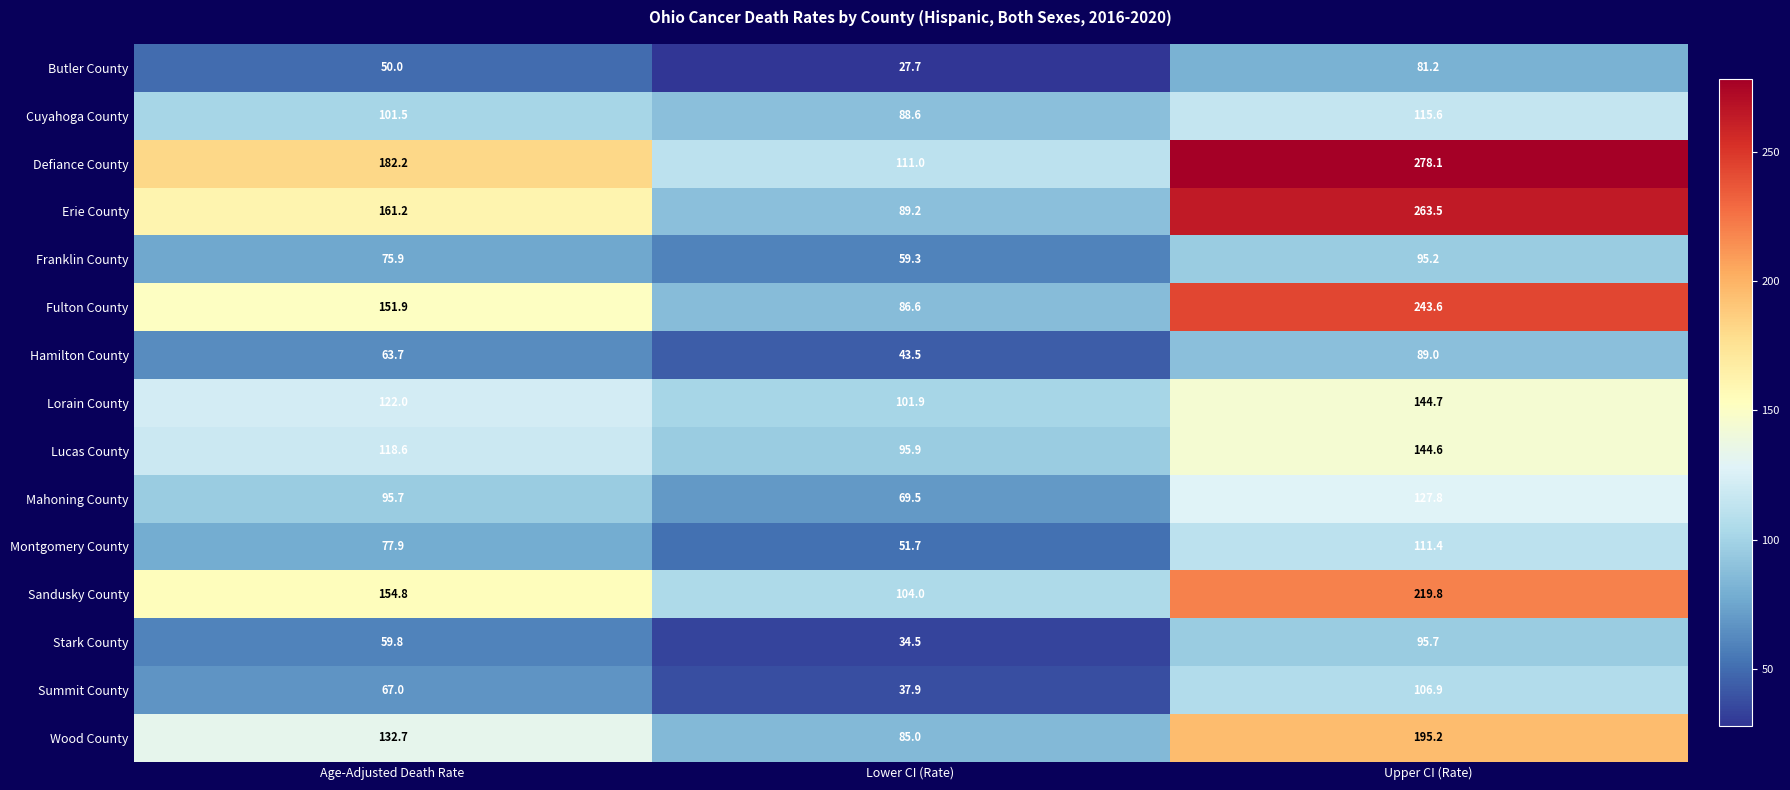

At which category is the sum across all series the highest?

Upper CI (Rate)